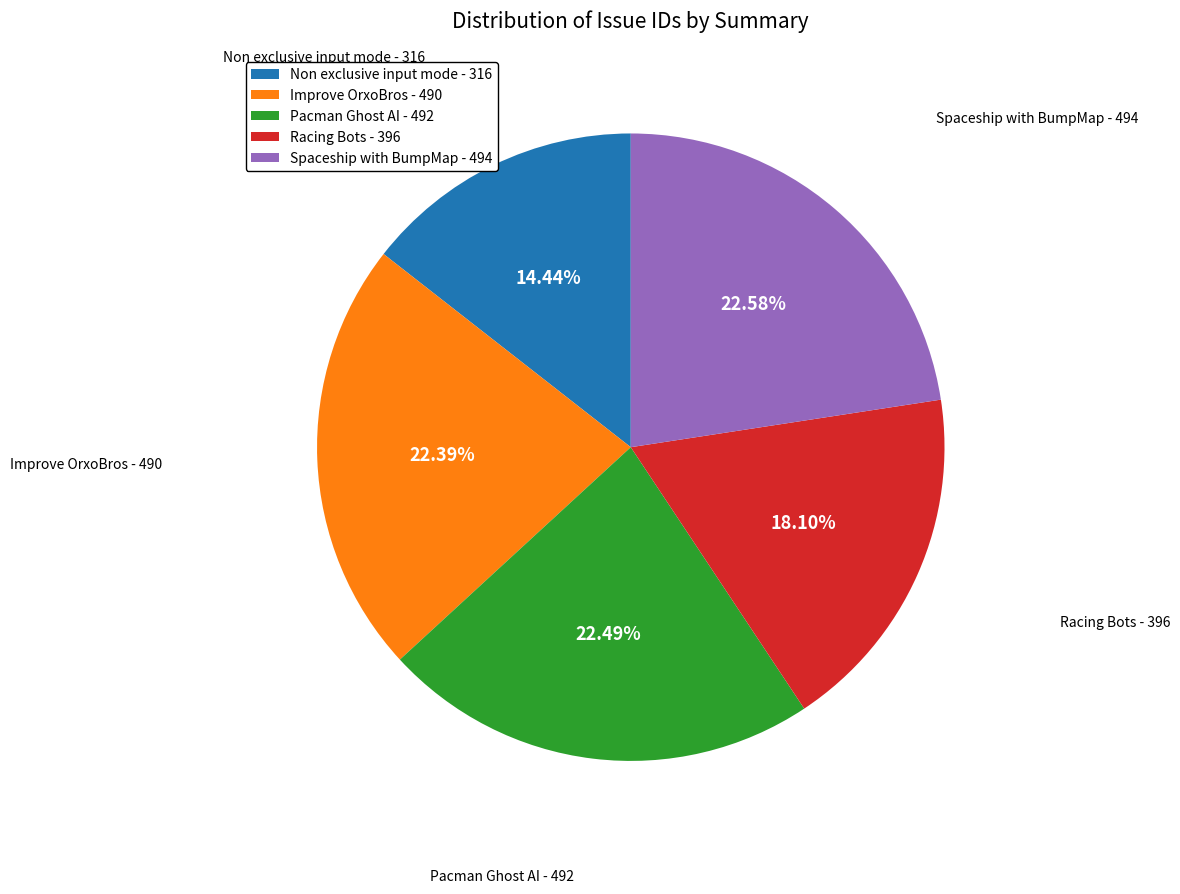

What is the ratio of the value at Improve OrxoBros to the value at Non exclusive input mode?

1.6